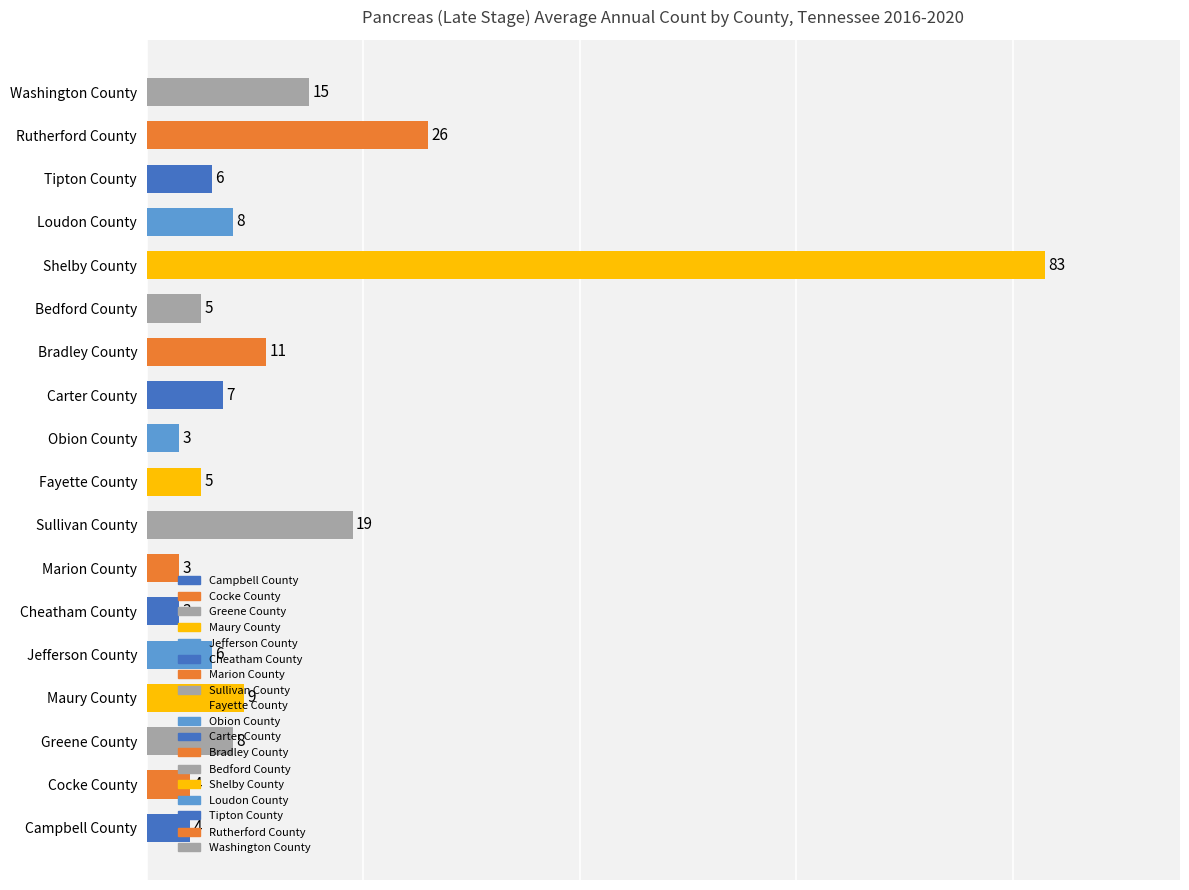

Which has a higher value, Cheatham County or Carter County?

Carter County